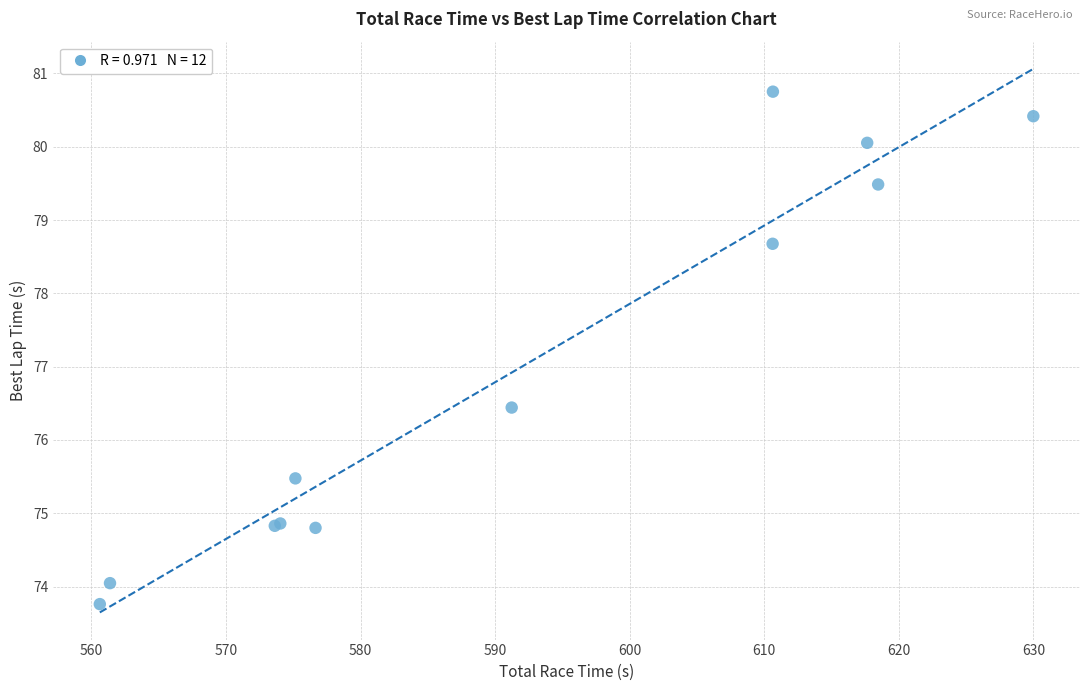

What Y value in the scatter plot is closest to 77?

76.4